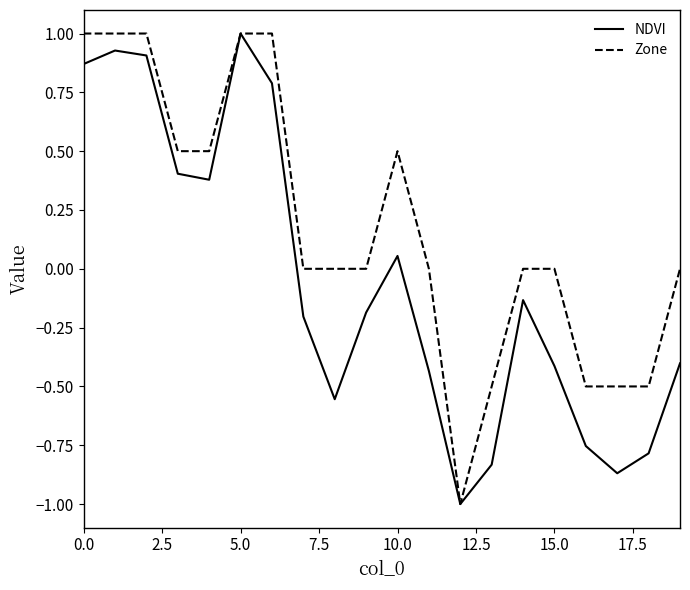

List the series in order of their overall mean, highest first.

Zone, NDVI